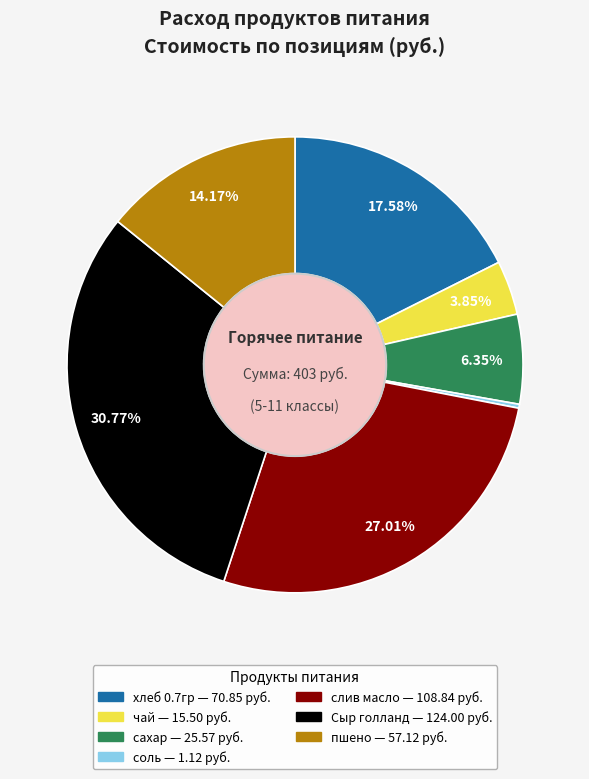

Which category has the biggest portion of the pie?

Сыр голланд